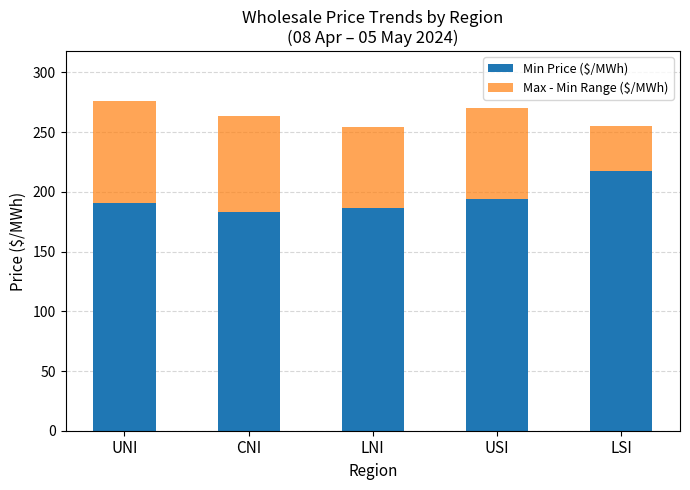

Where does the Min Price ($/MWh) series first go above 190?

UNI